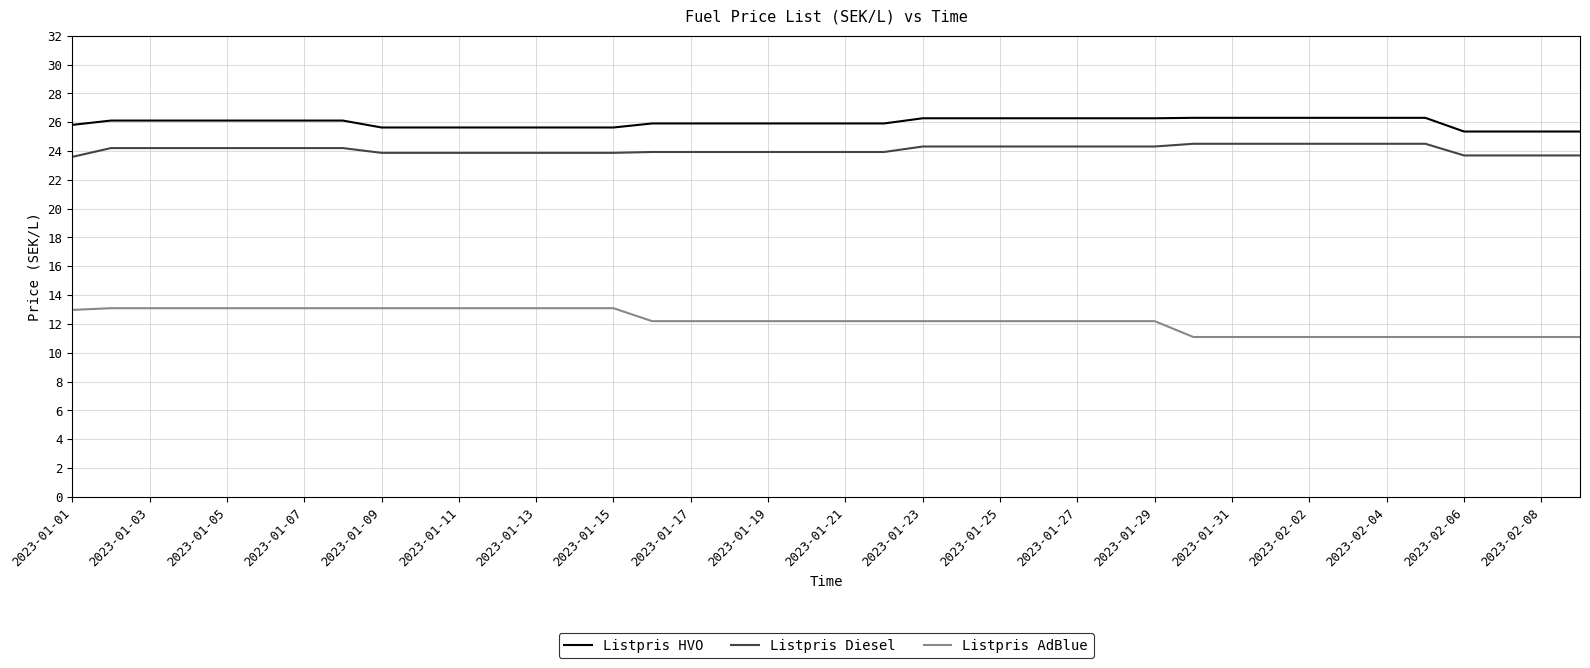

Is this an area chart (filled region under the line)?

No